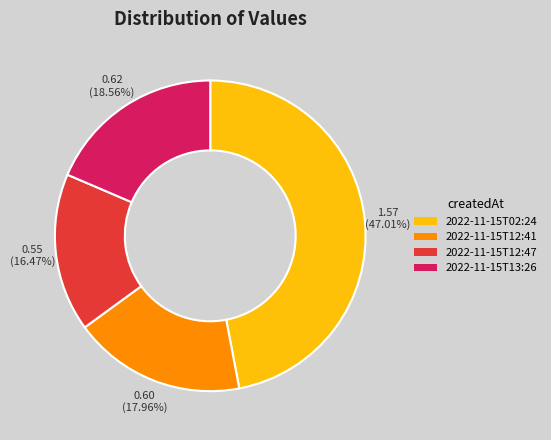

What is the smallest slice in the pie chart?

2022-11-15T12:47